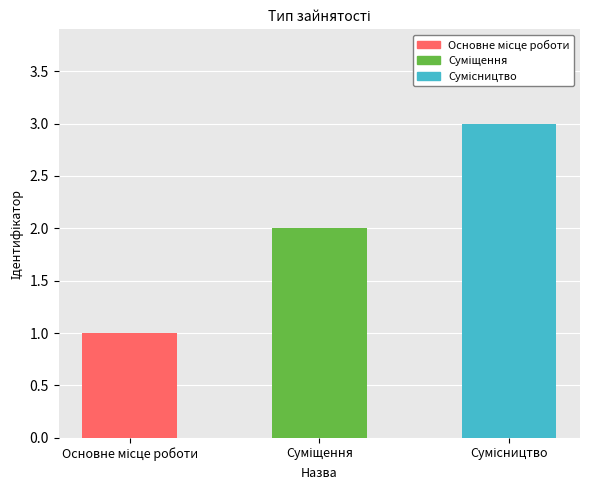

What is the sum of all values?

6